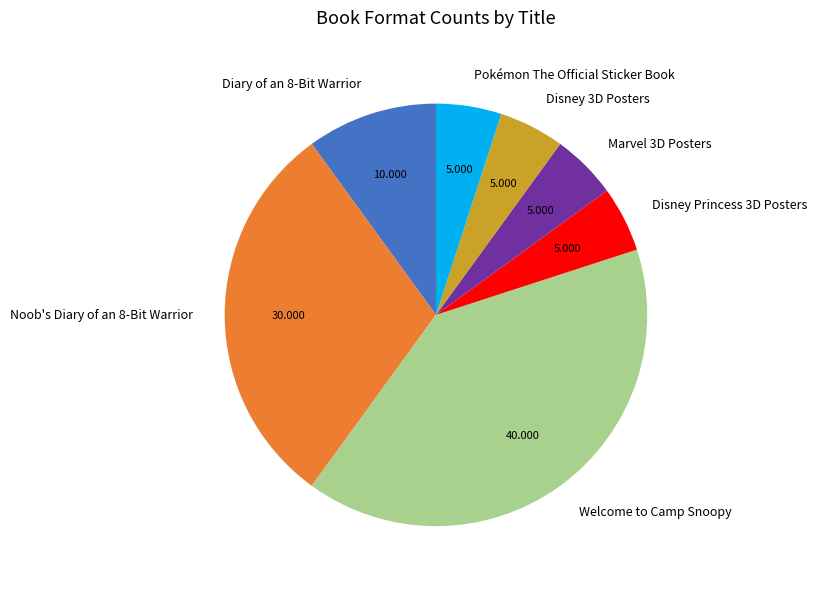

Combined, do Diary of an 8-Bit Warrior and Disney 3D Posters account for over 50%?

No